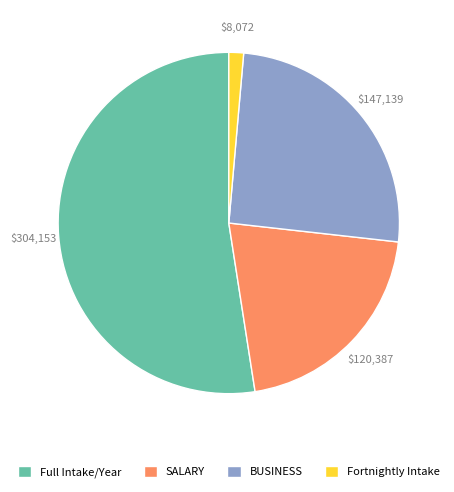

How many segments does this pie chart have?

4